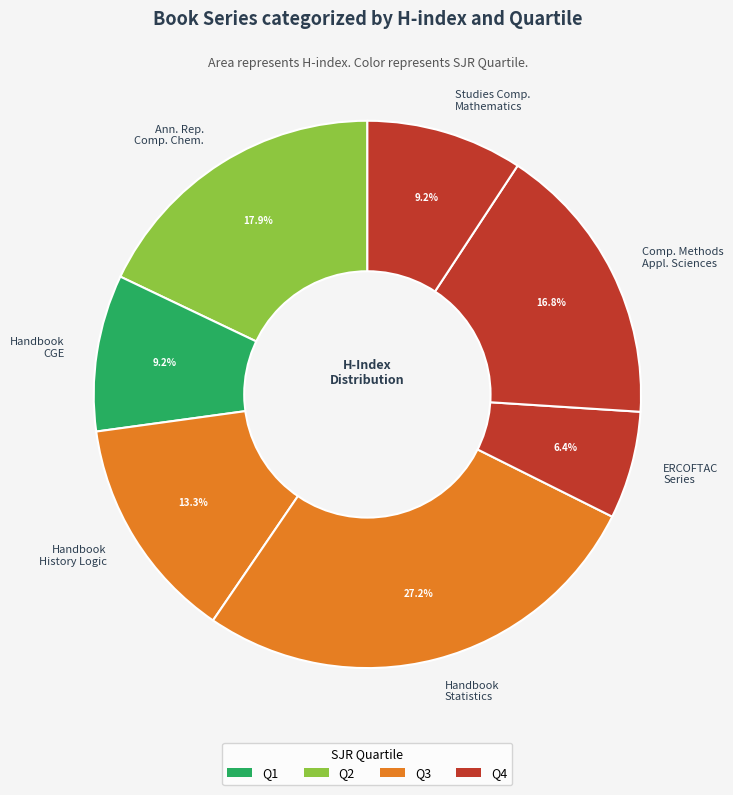

Is Handbook CGE the majority of the pie?

No